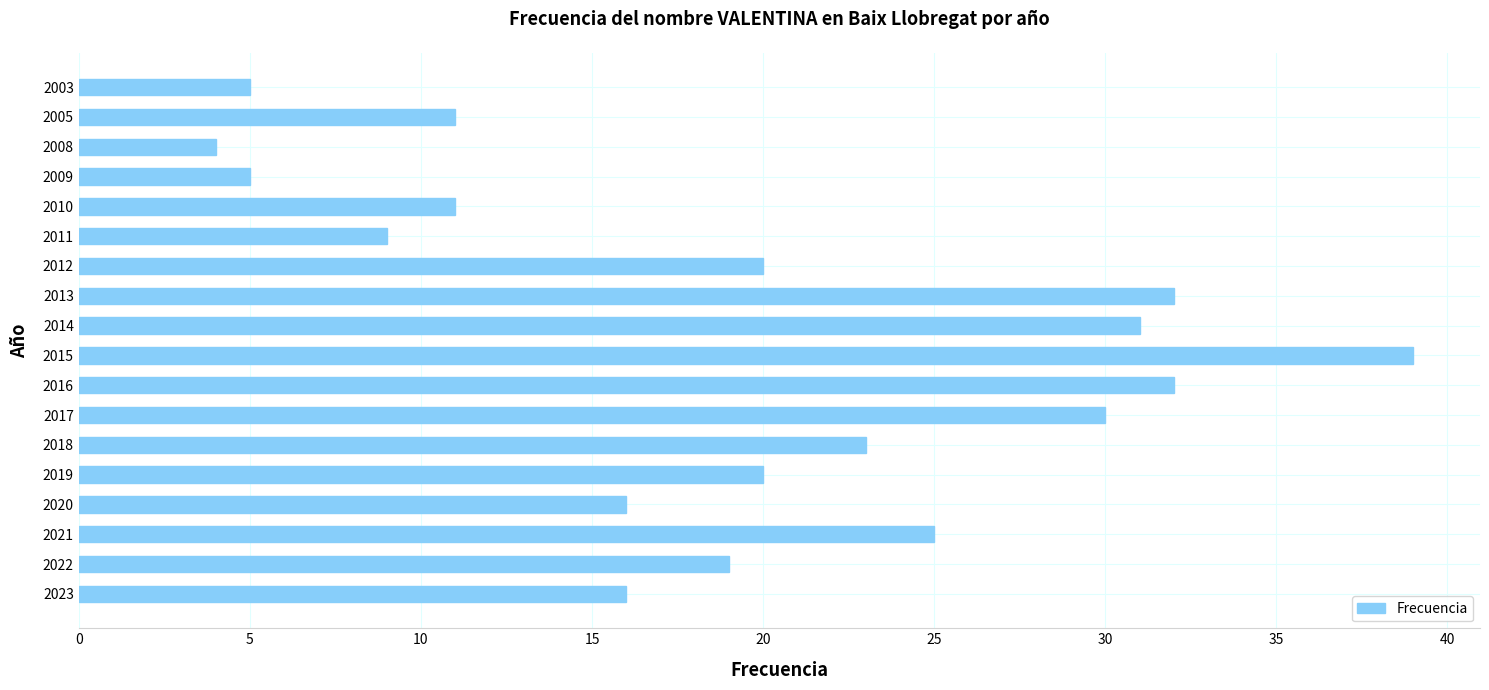

True or false: the data shows 20 at 2005.

False